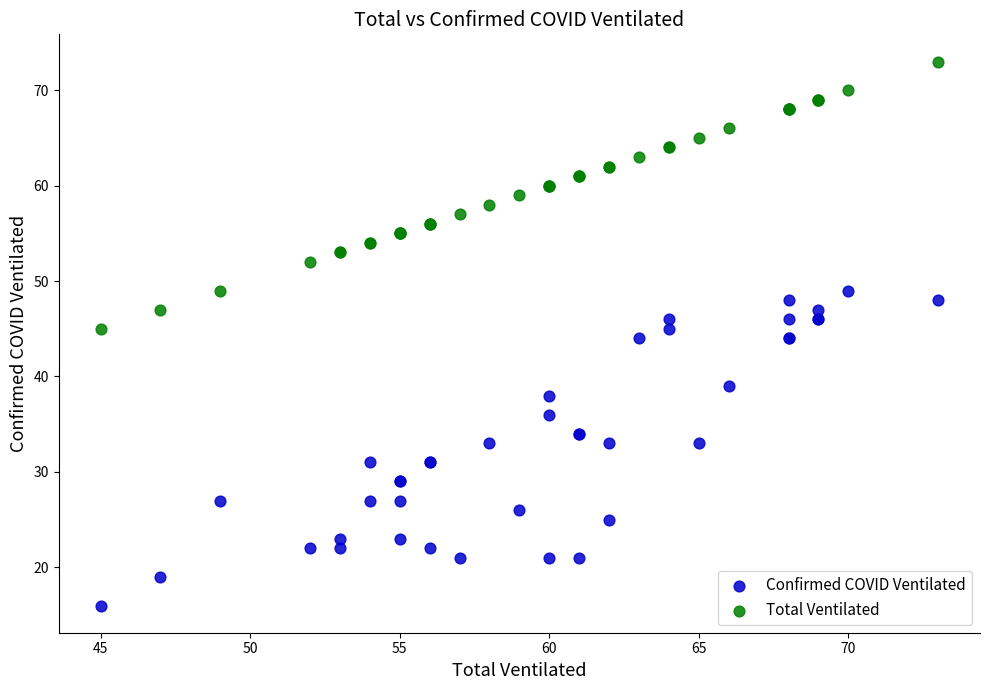

What are all the series names shown in the legend?

Confirmed COVID Ventilated, Total Ventilated